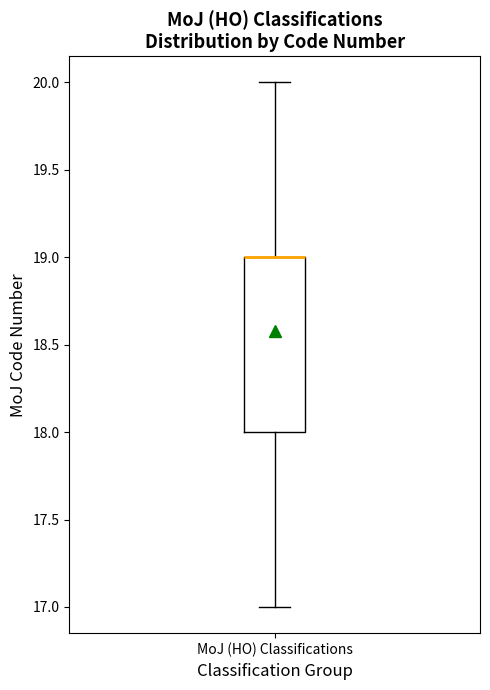

Read this box plot against the y-axis: the position of the median line, the range covered by the box, and the ends of both whiskers. The values are not printed on the chart, so give them approximately, as read against the axis.

median 19 (drawn on the box's upper edge), box 18 to 19, whiskers 17 to 20